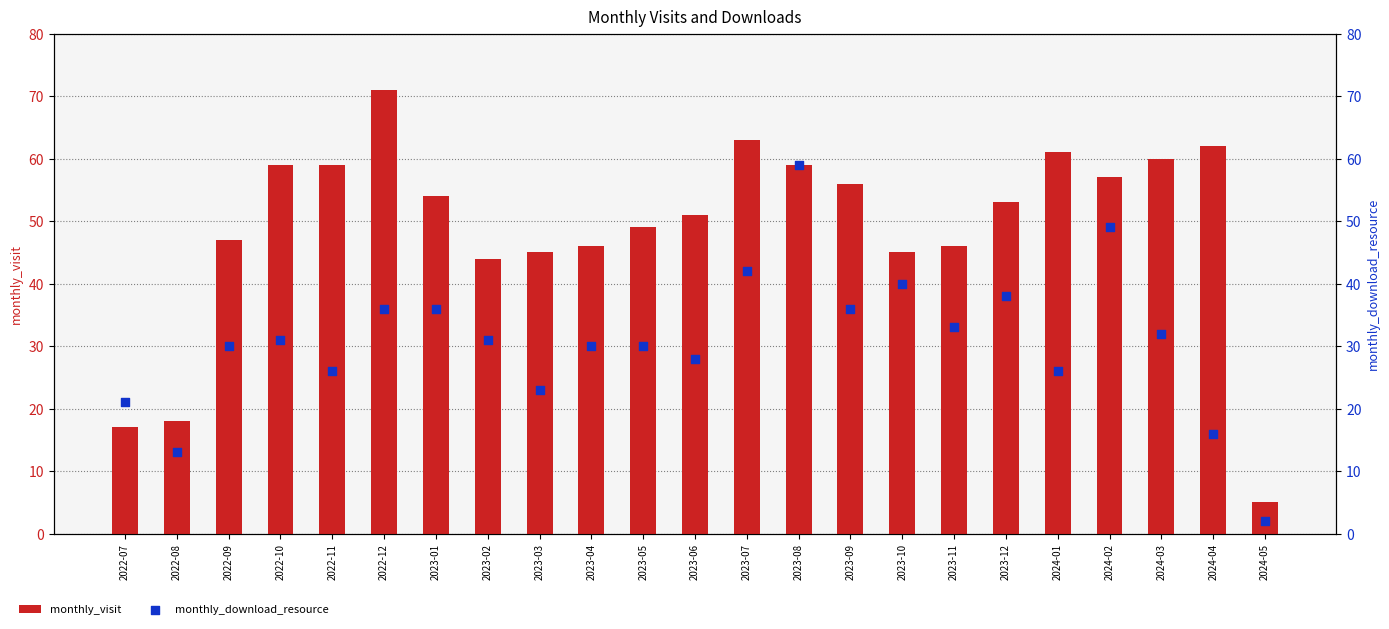

Which series has the widest spread of Y values?

monthly_visit